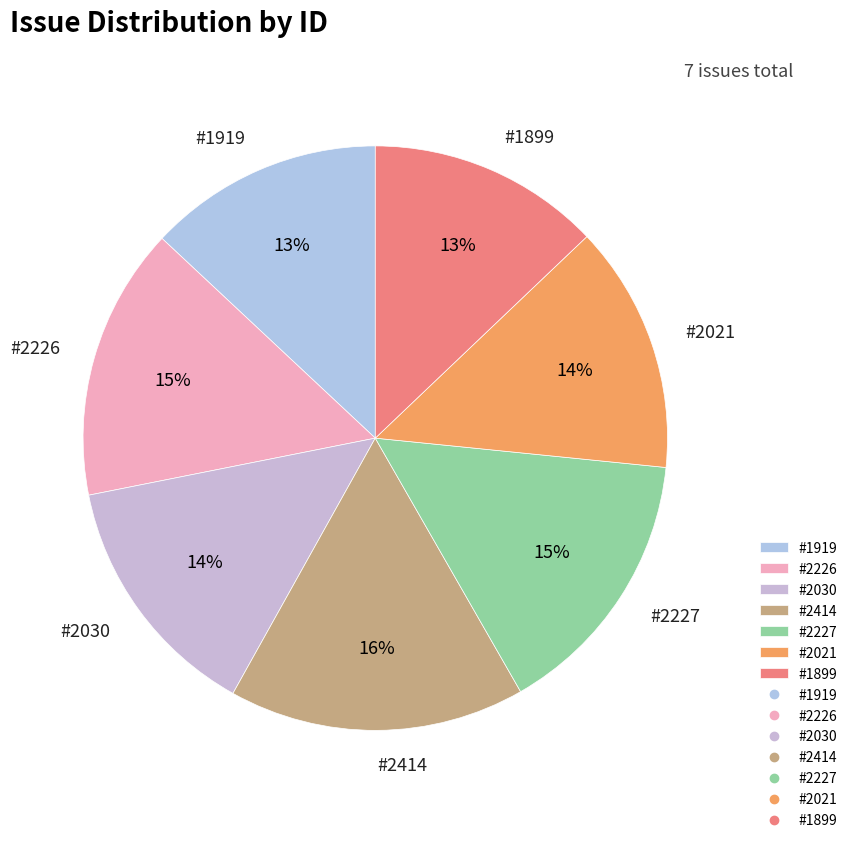

Is there any slice that represents more than half of the pie?

No